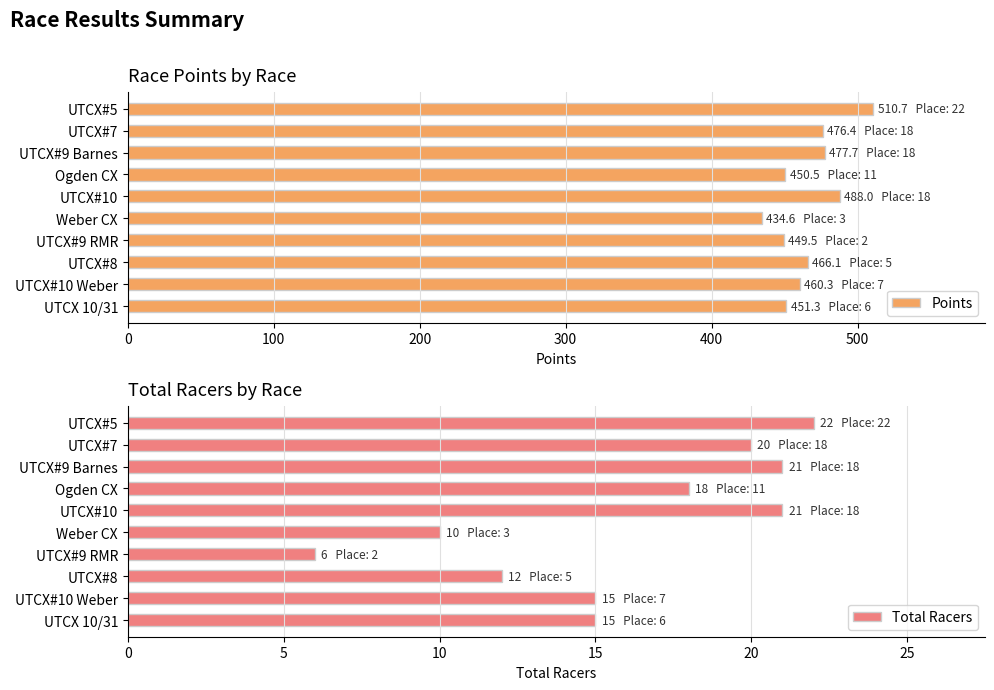

At which label does Points reach its minimum?

Weber CX